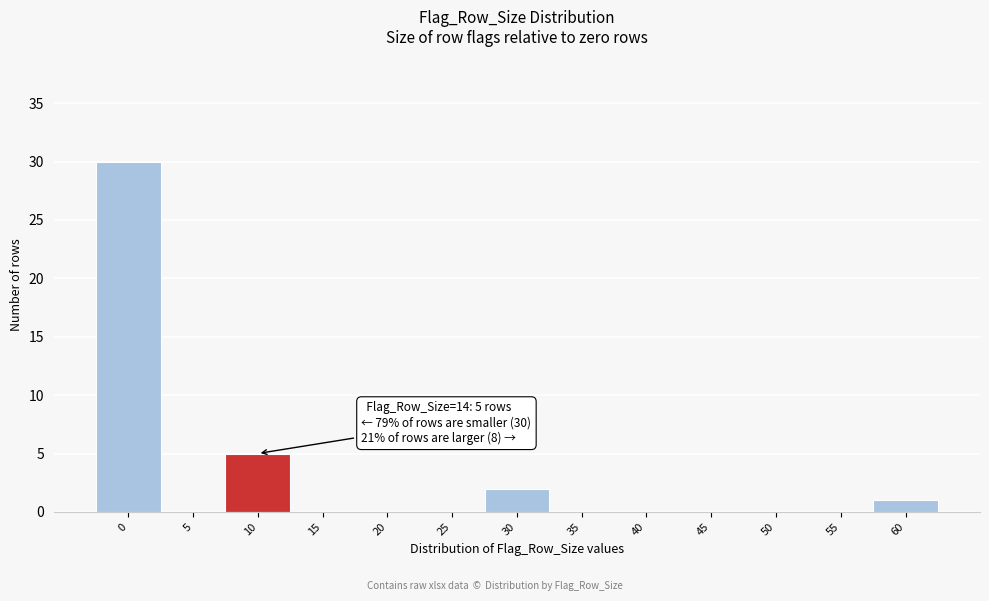

Reading right to left, what are all the values shown in this chart?

60=1	55=0	50=0	45=0	40=0	35=0	30=2	25=0	20=0	15=0	10=5	5=0	0=30